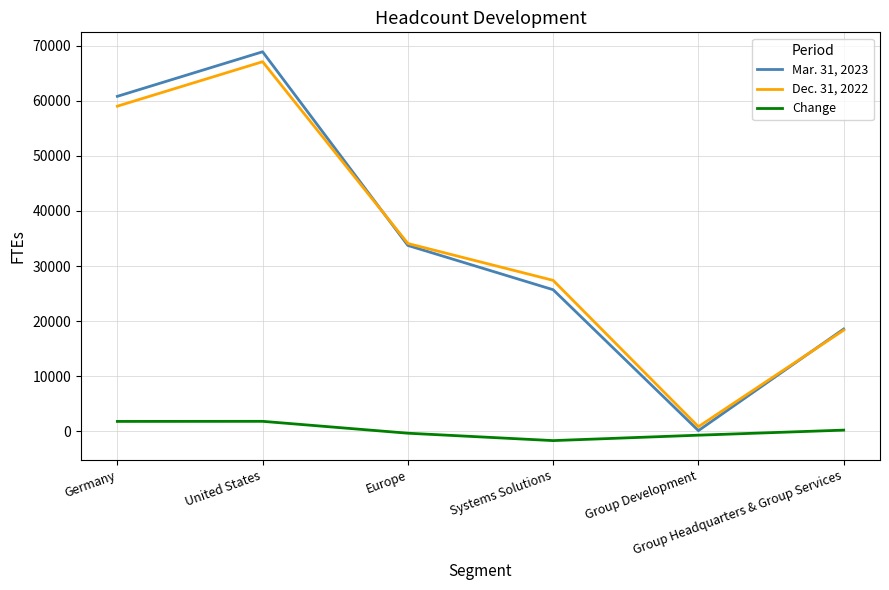

What is the difference between the maximum and minimum values in the Mar. 31, 2023 series?

68775